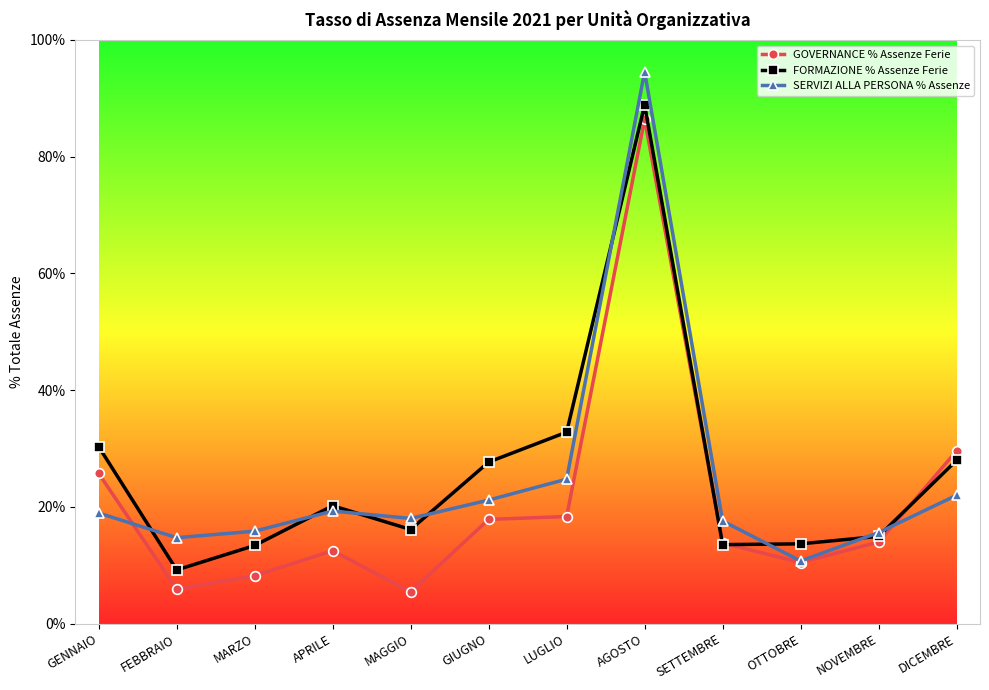

At which category does FORMAZIONE % Assenze Ferie reach its first local valley?

FEBBRAIO